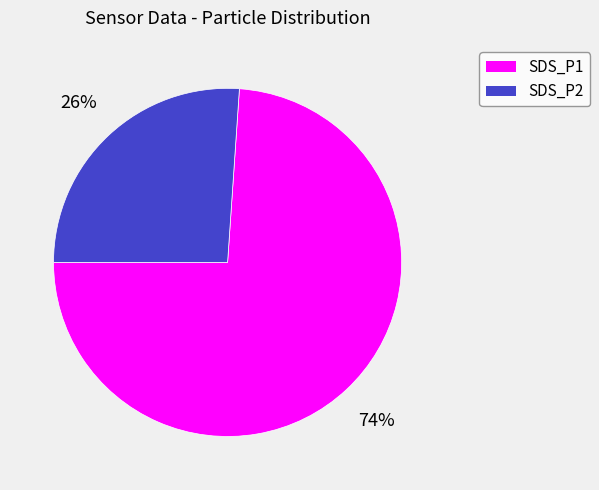

Which slice is the largest?

SDS_P1